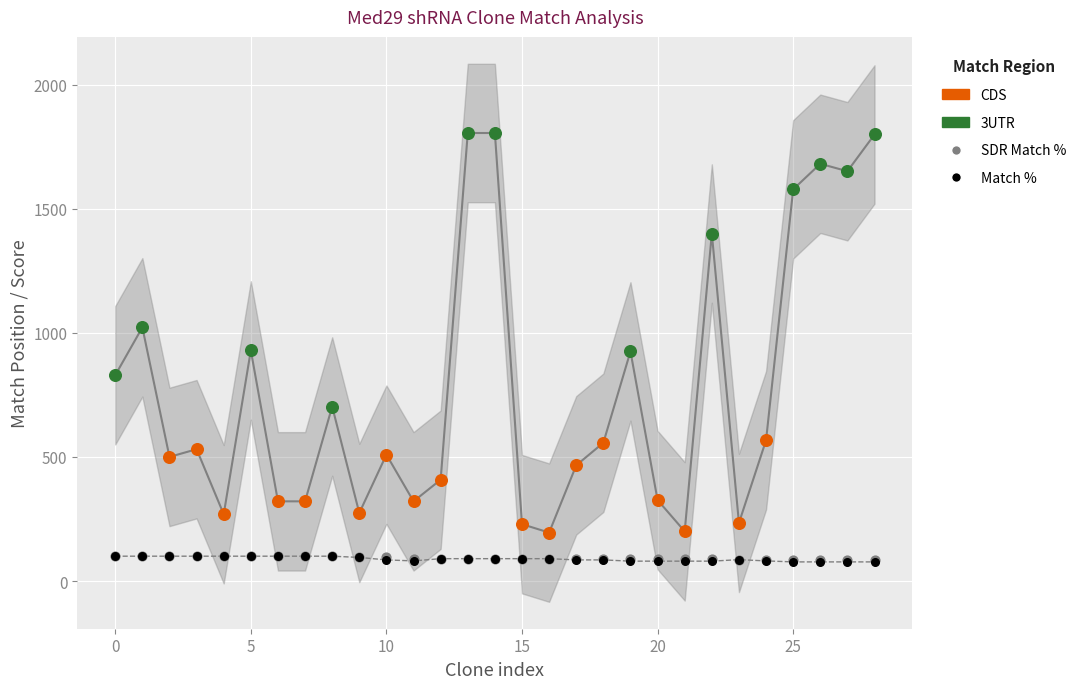

Which series has the largest Y range (max minus min)?

3UTR